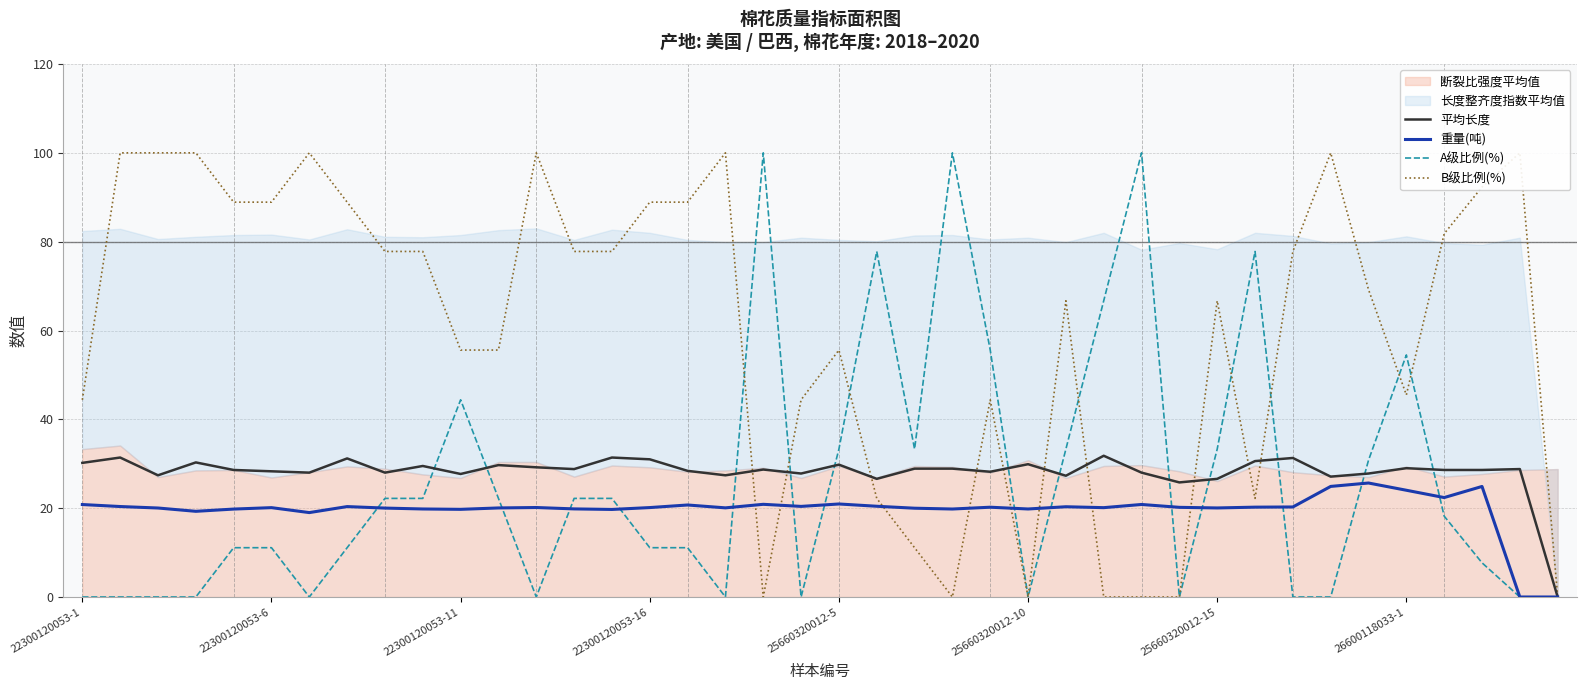

How many times do A级比例(%) and 平均长度 cross each other?

12